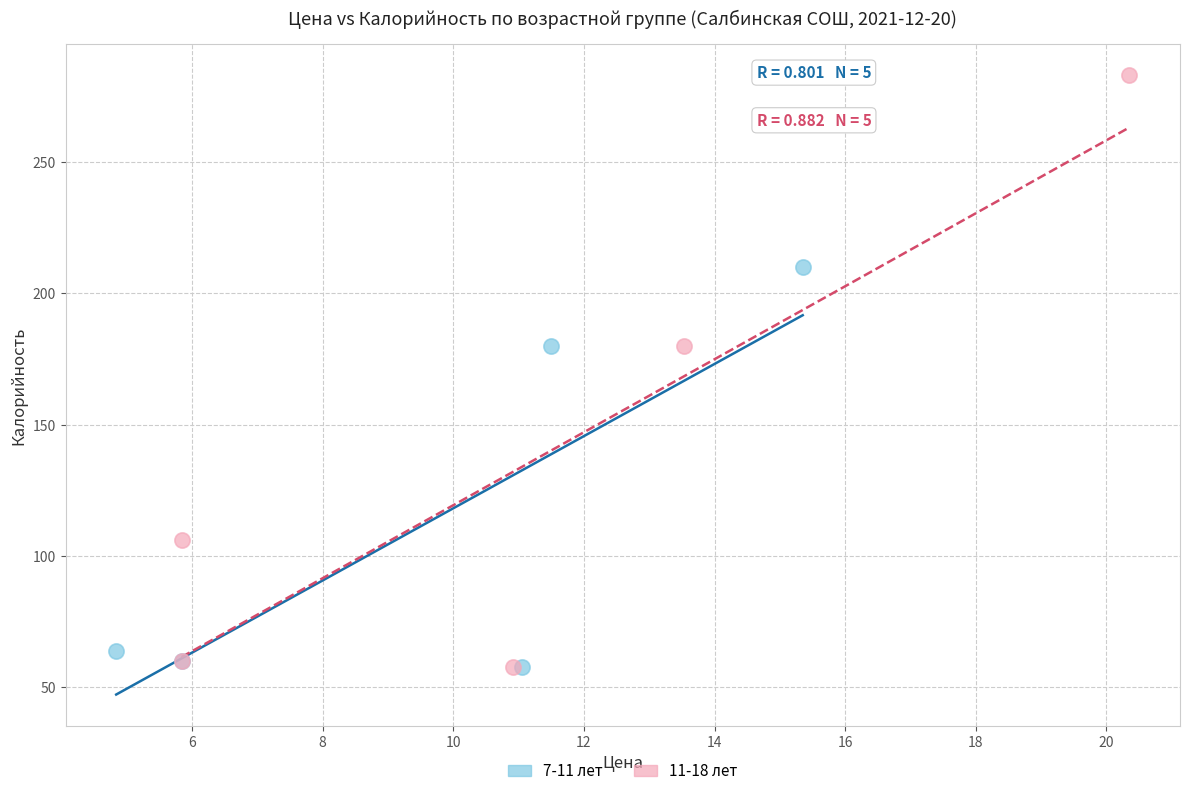

Which series contains the highest Y value?

11-18 лет